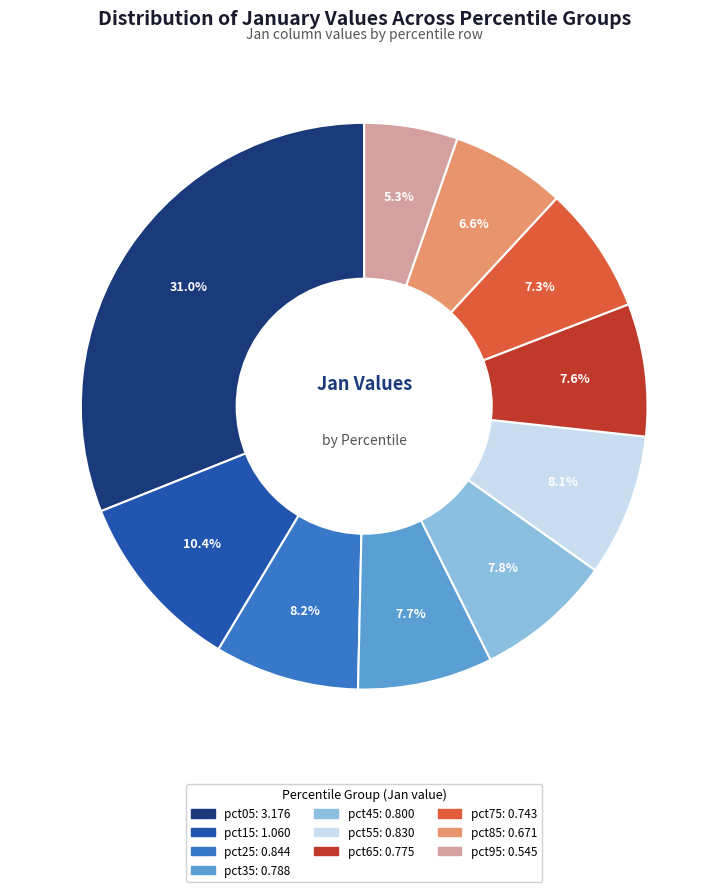

What is the largest slice in the pie chart?

pct05